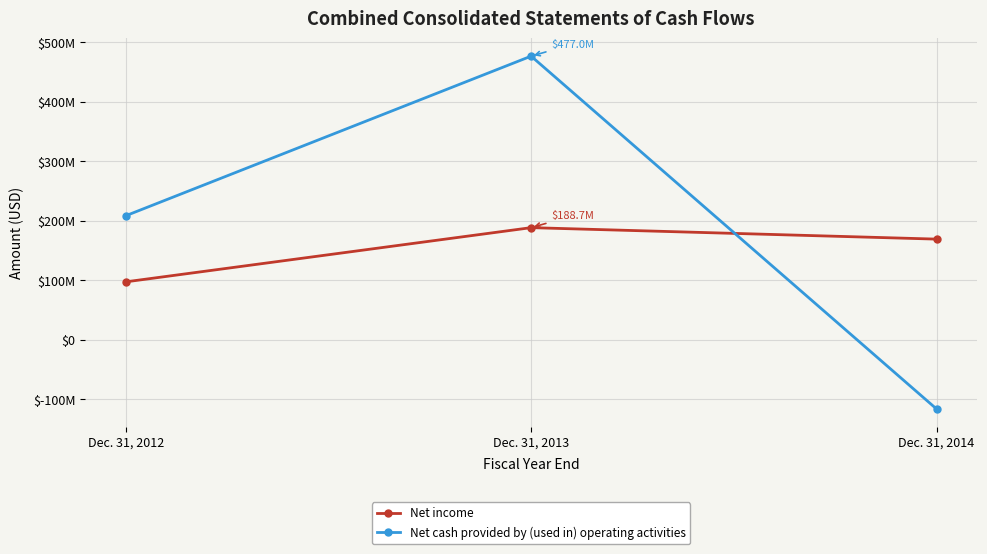

What is the minimum value for Net income?

97626251